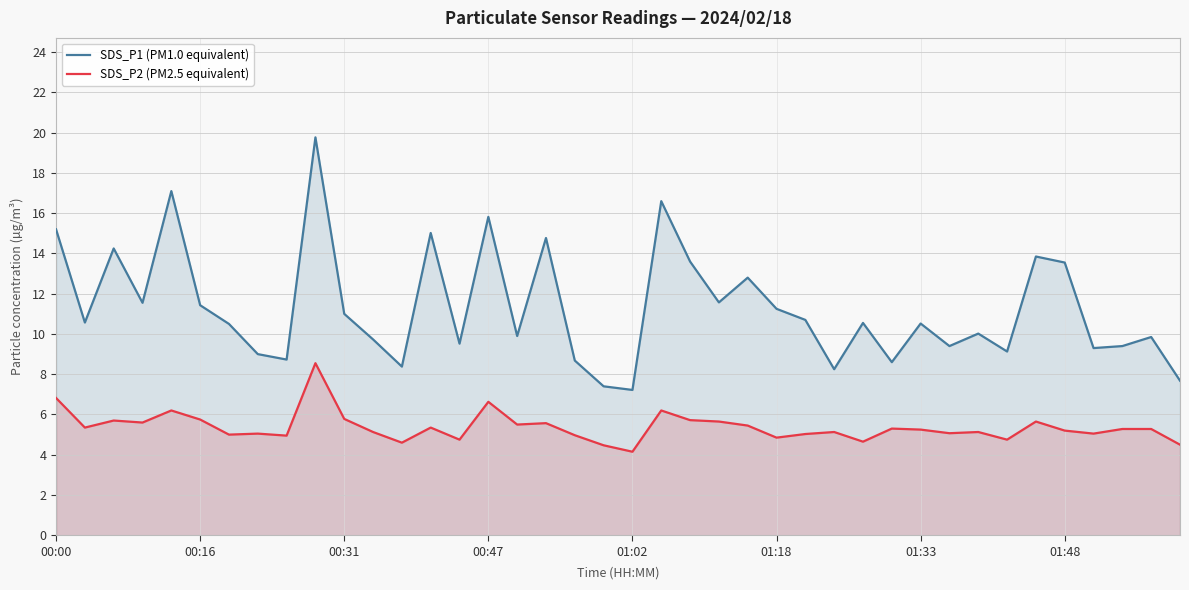

At how many categories does at least one series exceed 19?

1